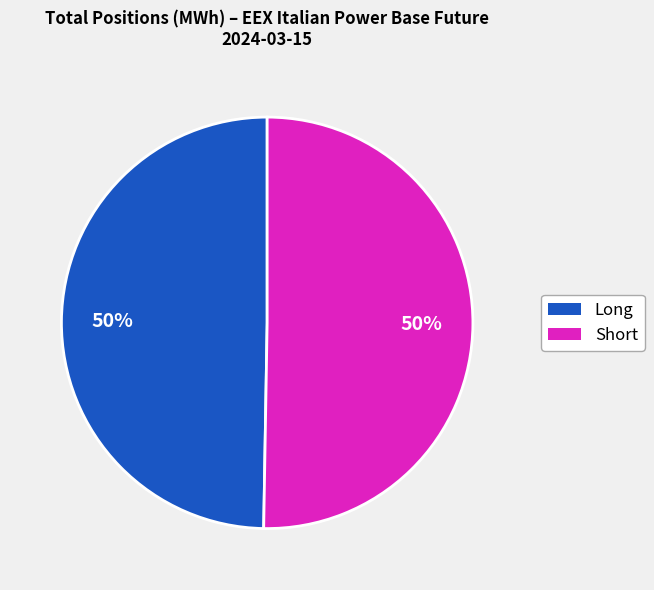

How many segments does this pie chart have?

2